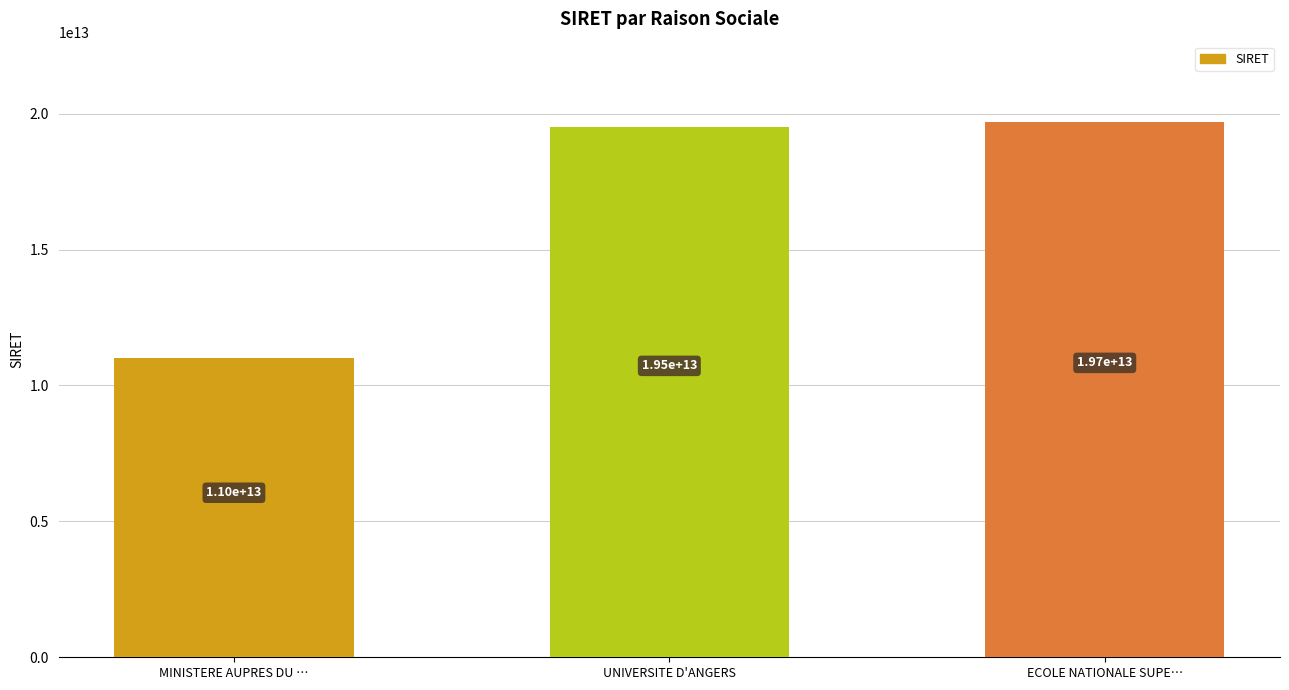

Are the bars horizontal?

No